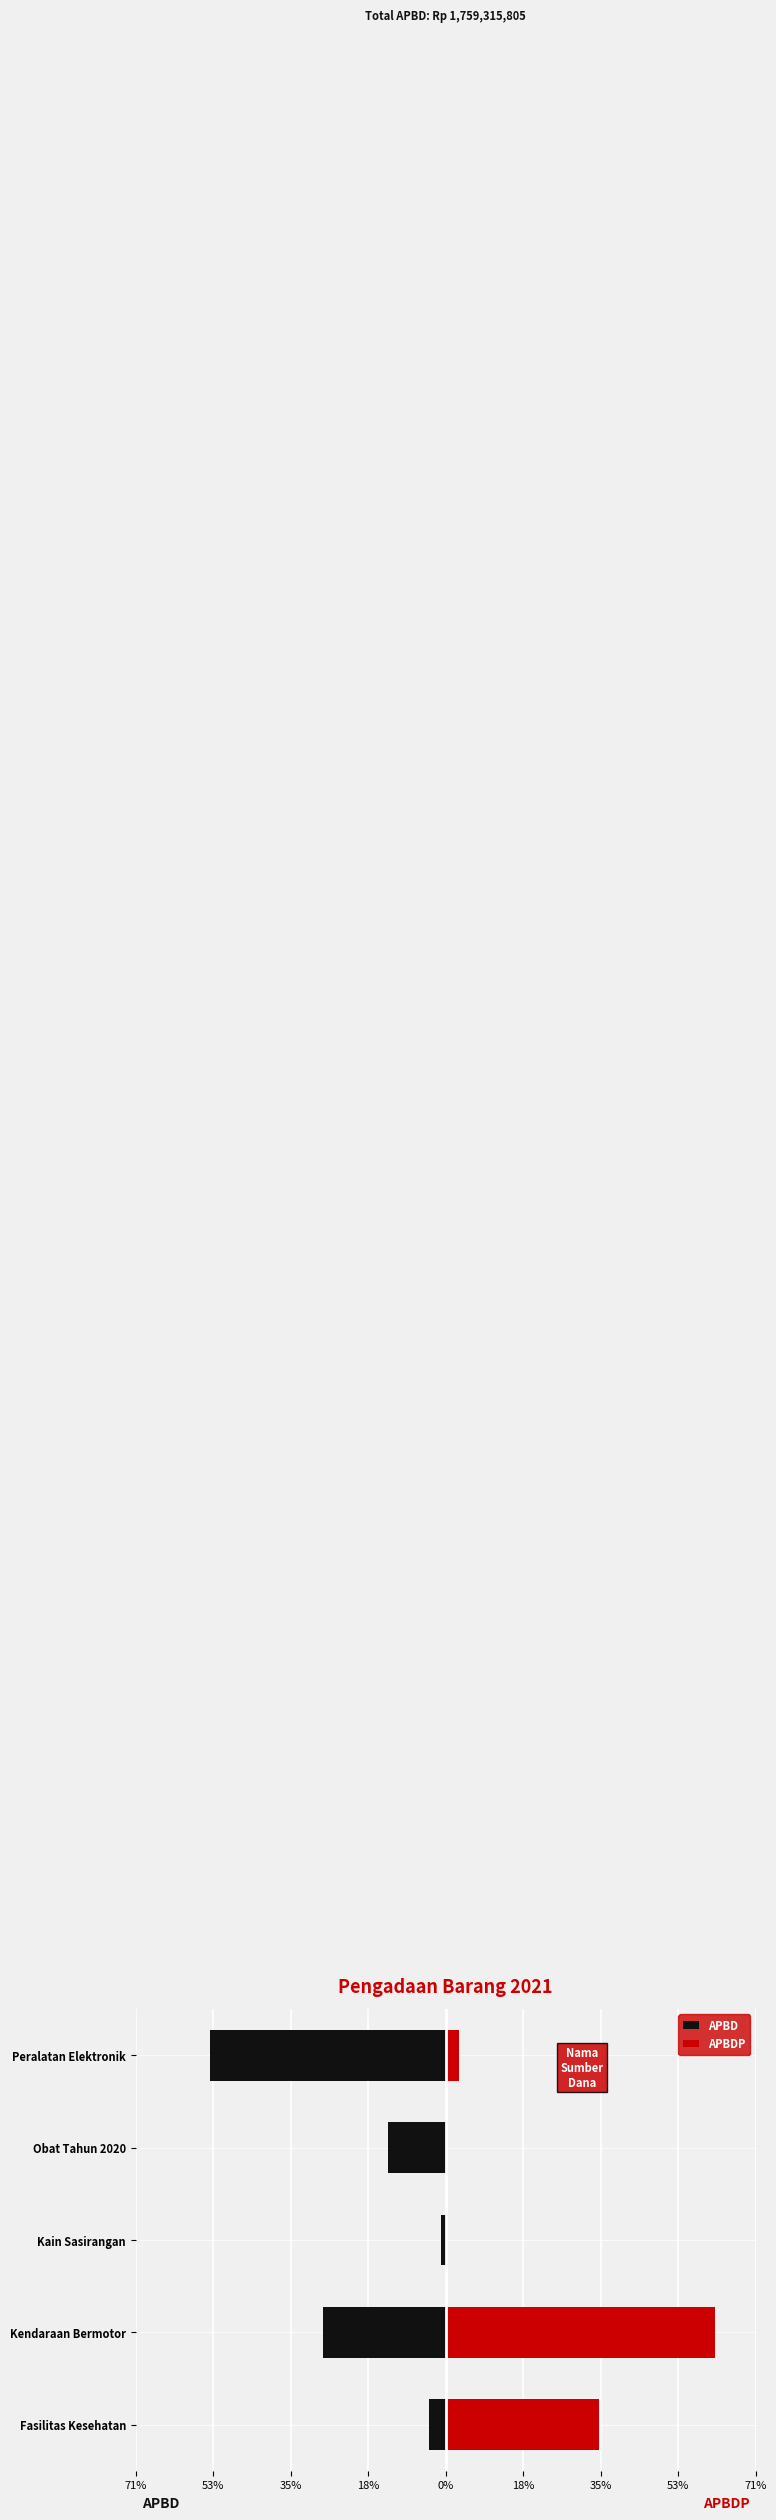

Between Peralatan Elektronik and Obat Tahun 2020, which is larger?

Obat Tahun 2020